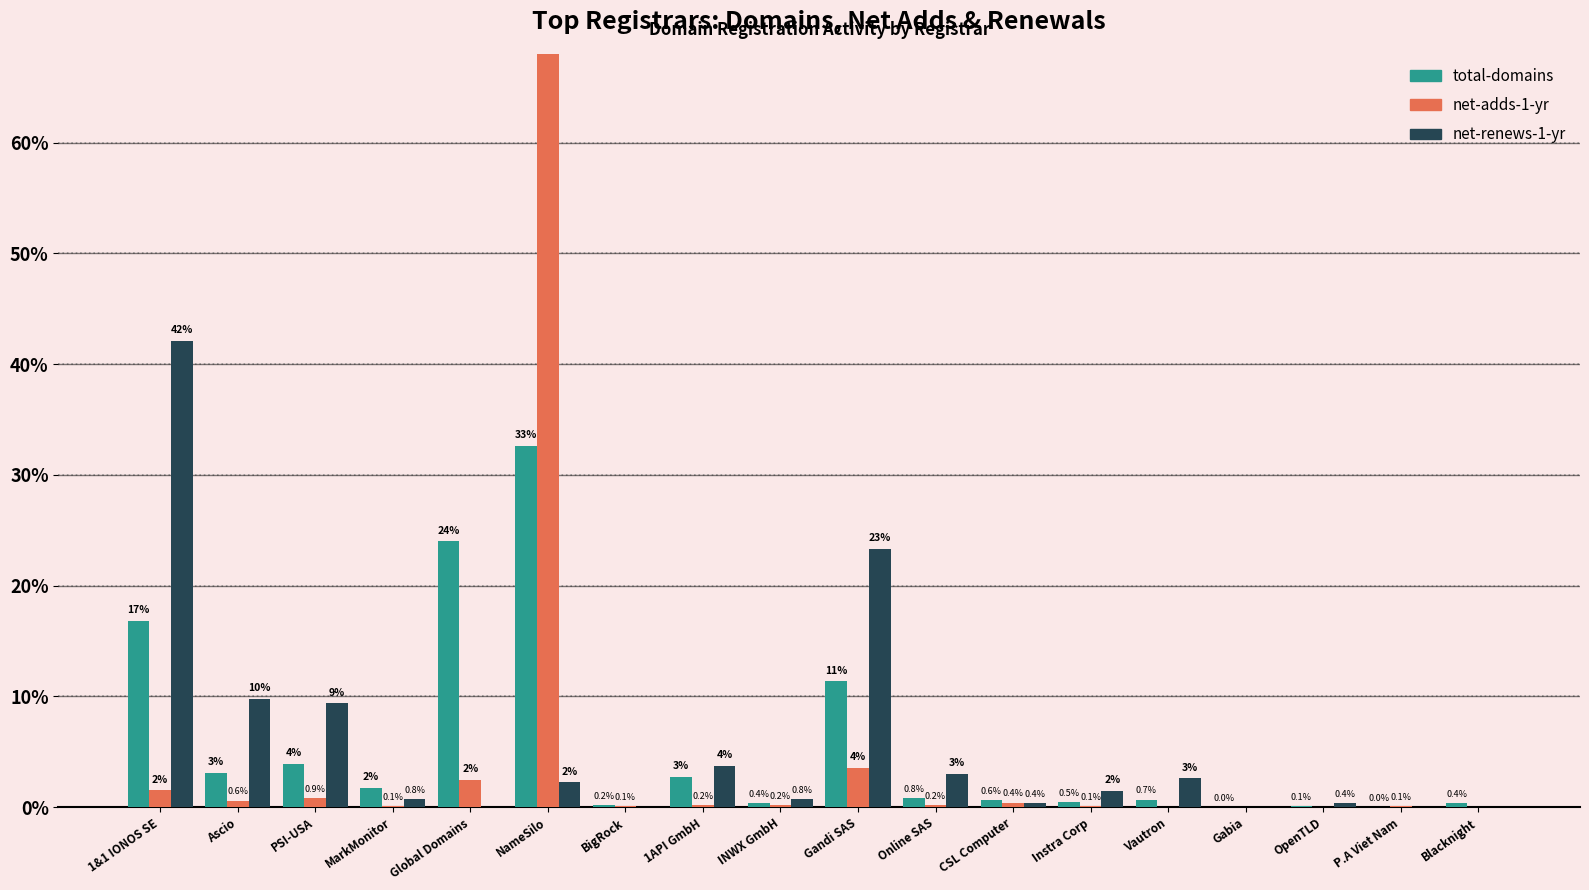

At which category is the sum across all series the highest?

NameSilo